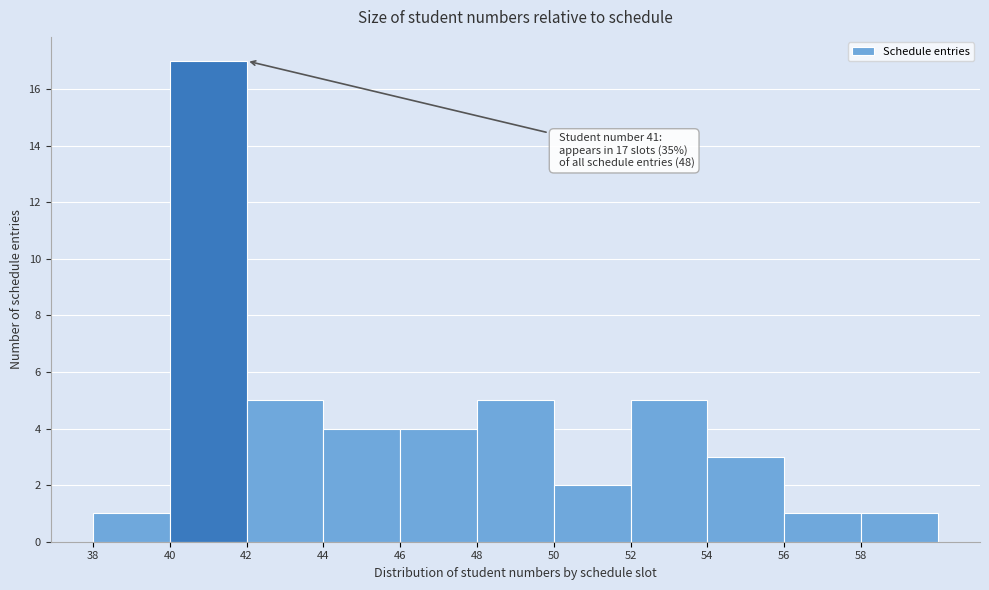

Over which range of the x-axis is the bar tallest?

40 to 42